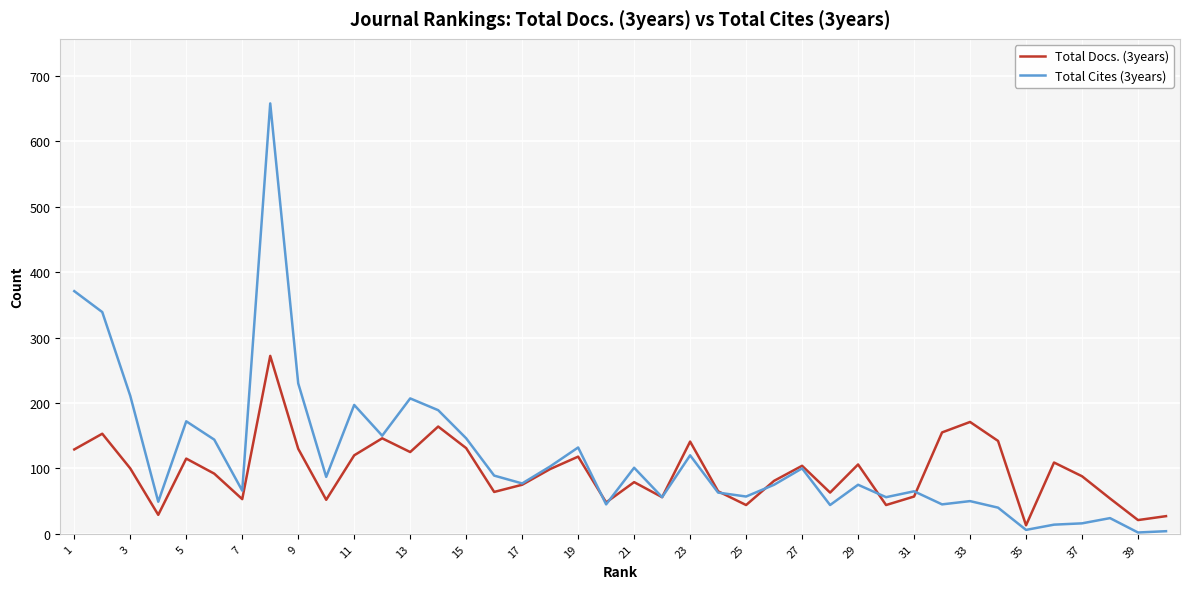

At how many categories does at least one series exceed 275?

3